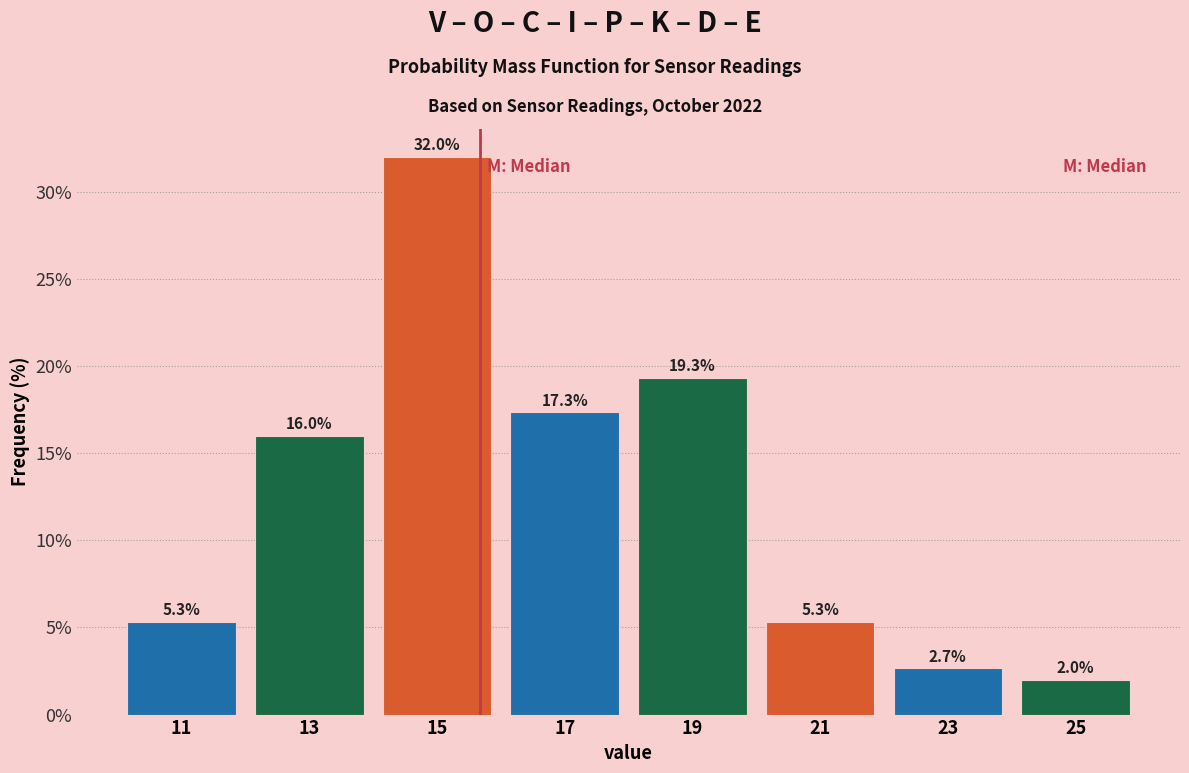

Reading left to right, transcribe this chart: for each bar, give the range it covers on the x-axis and its height.

10 to 12: 5.3
12 to 14: 16.0
14 to 16: 32.0
16 to 18: 17.3
18 to 20: 19.3
20 to 22: 5.3
22 to 24: 2.7
24 to 26: 2.0